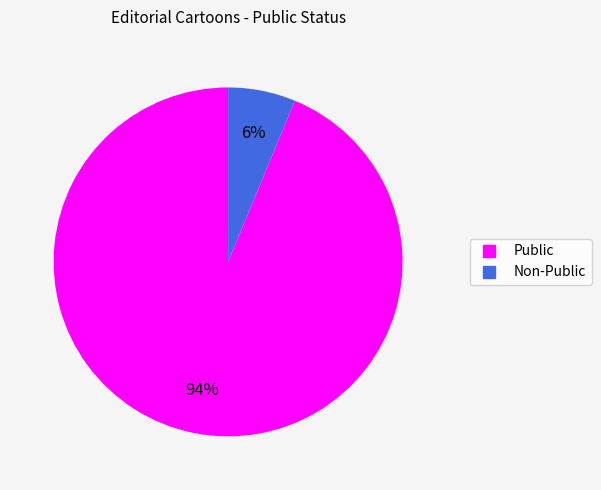

To the nearest percent, what is the average slice percentage?

50%